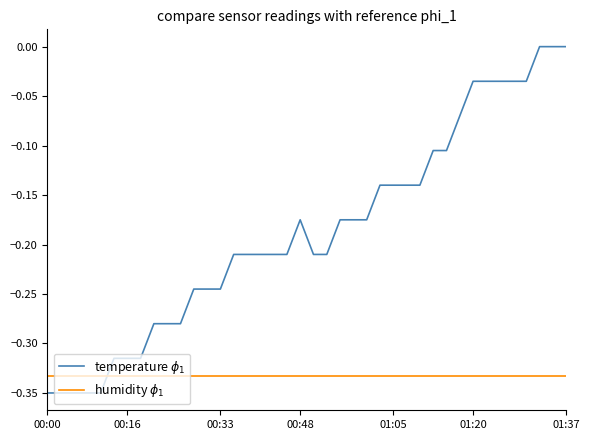

Which series ends up on top after the final intersection of humidity $\phi_1$ and temperature $\phi_1$?

temperature $\phi_1$